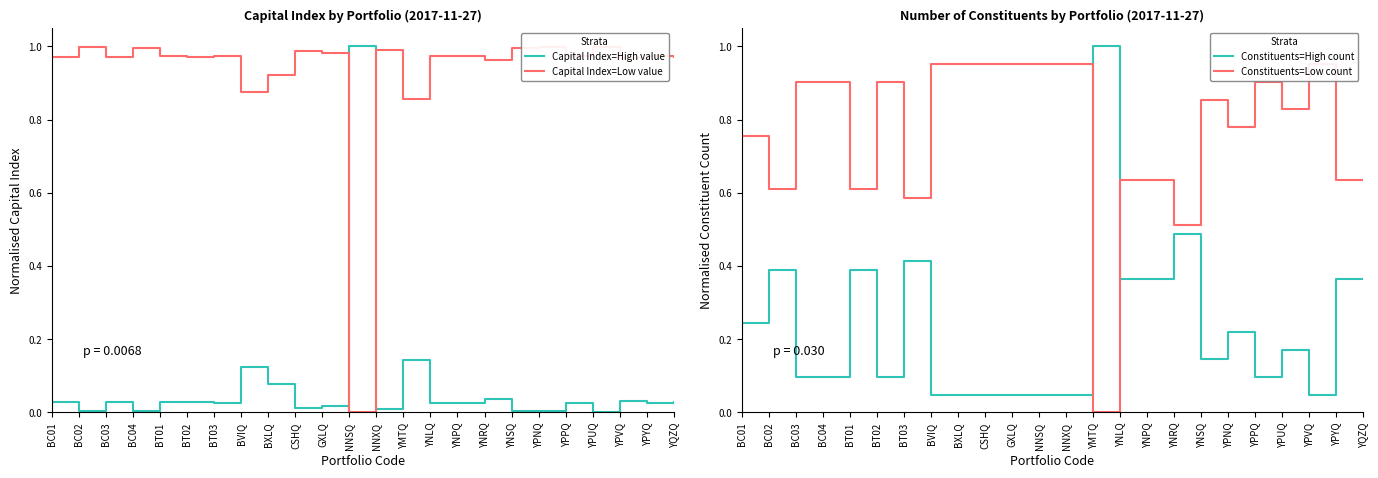

How many interior local peaks does the Capital Index=Low value series have?

9